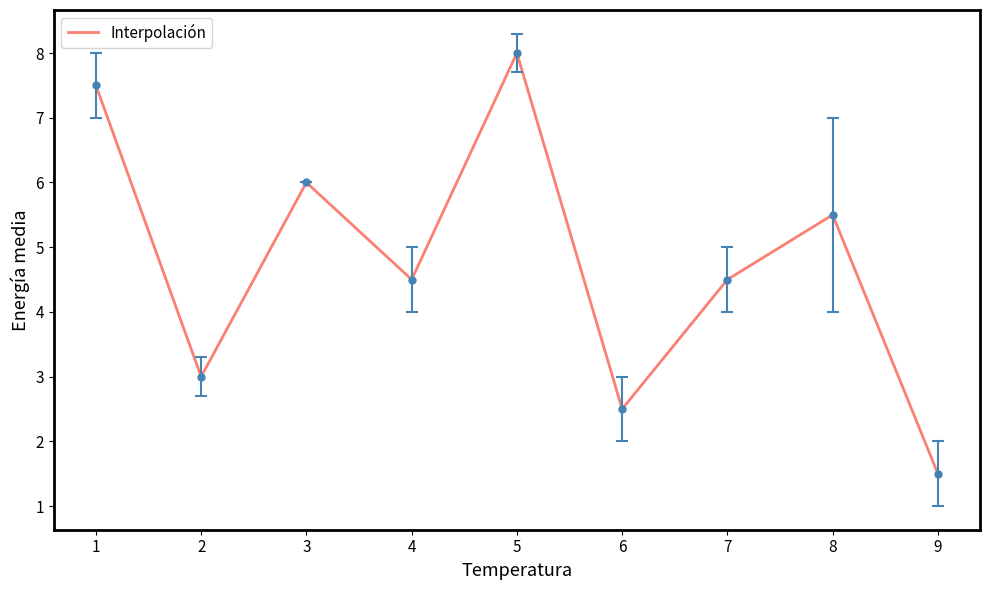

True or false: the data shows 4.5 at 4.

True